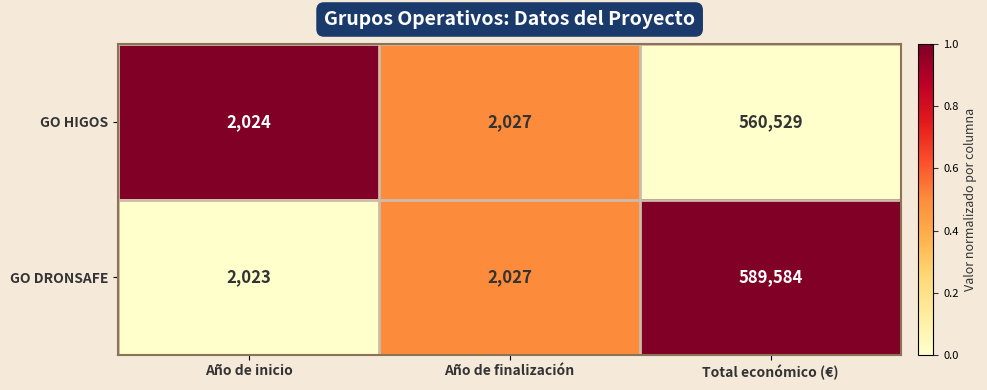

How many data points in GO HIGOS are less than 2027?

1